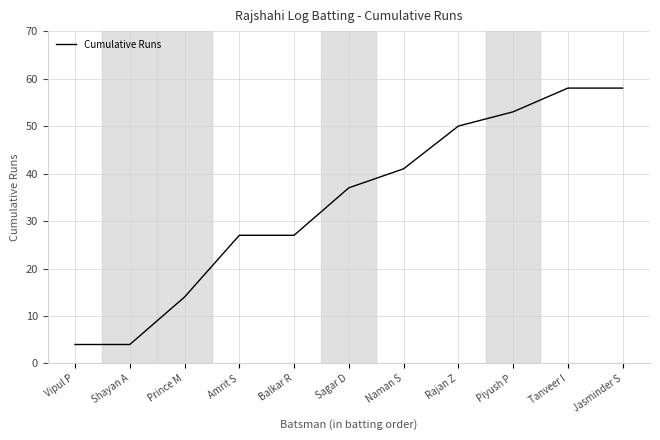

What position from the left is Jasminder S?

11